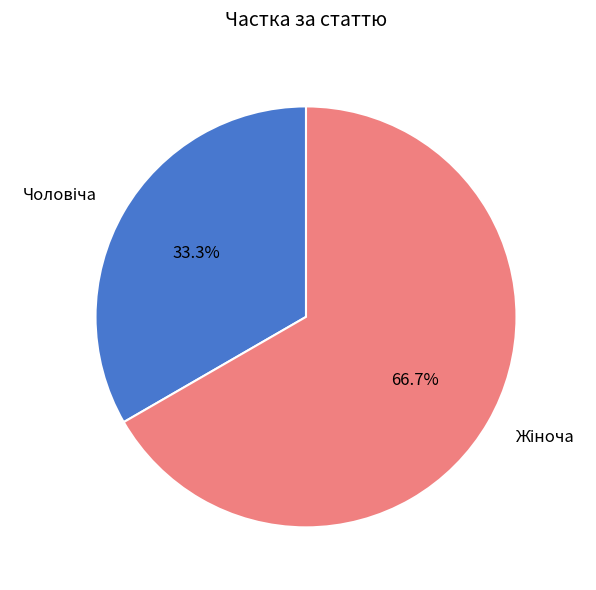

Is there any slice that represents more than half of the pie?

Yes